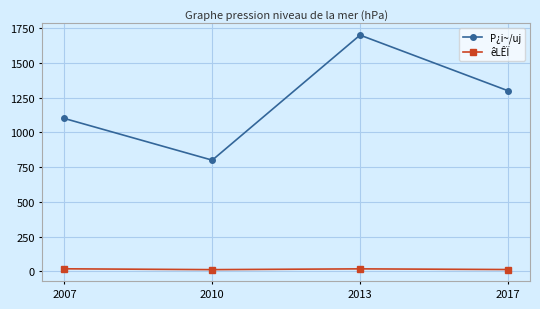

Is this an area chart (filled region under the line)?

No